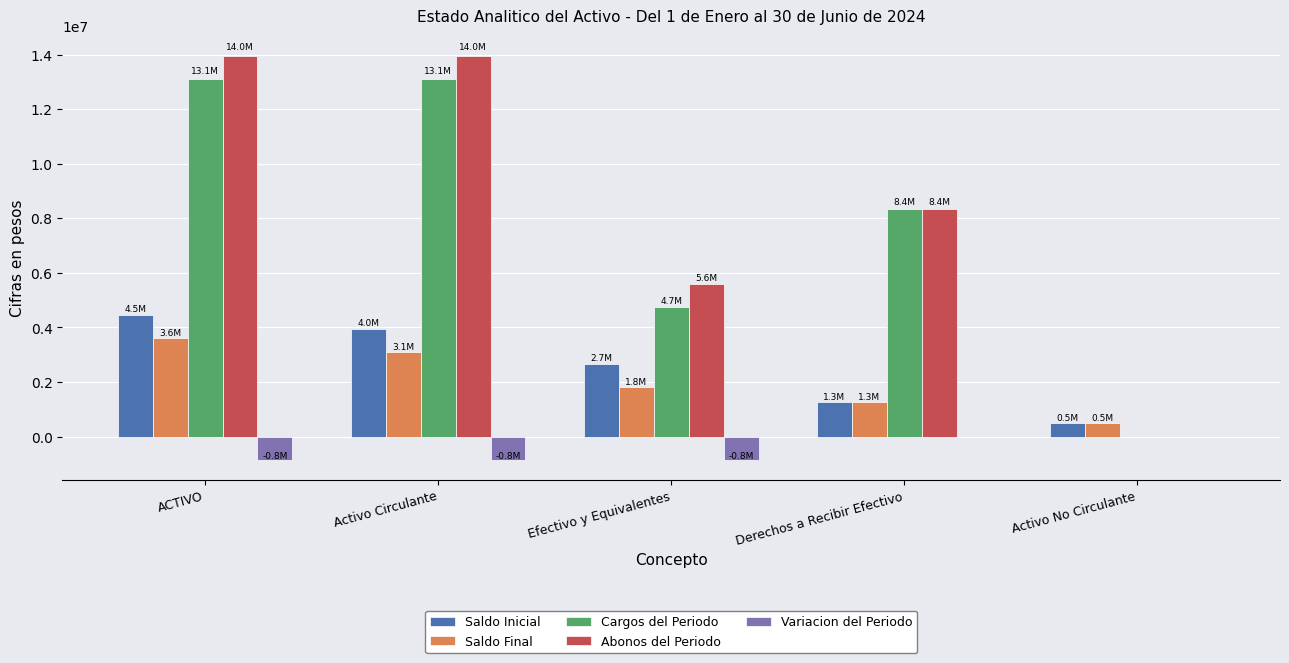

Which series has the widest spread of values?

Abonos del Periodo